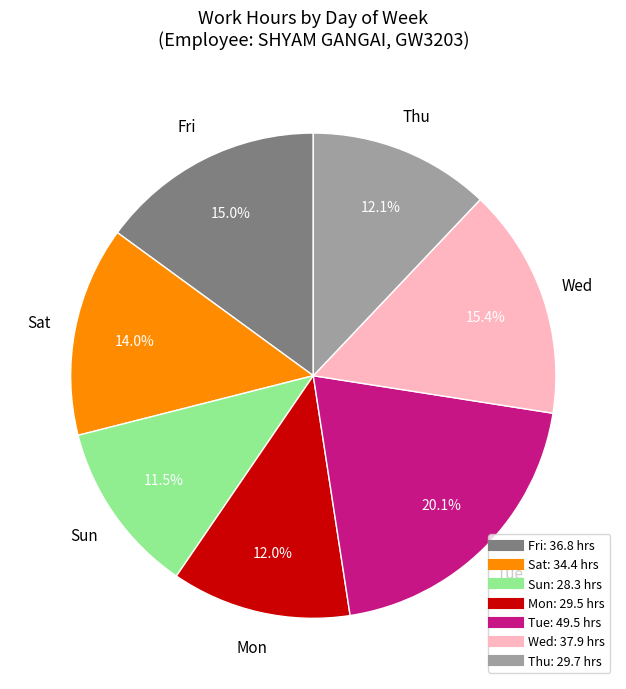

Is there a majority slice in this chart?

No